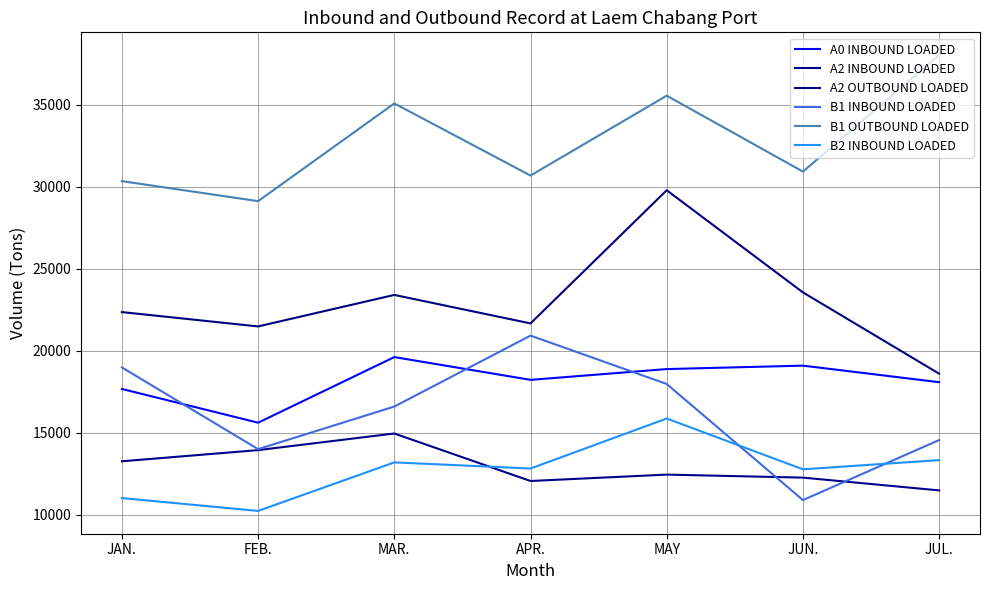

What is the difference between the maximum and minimum values in the A2 OUTBOUND LOADED series?

11181.0